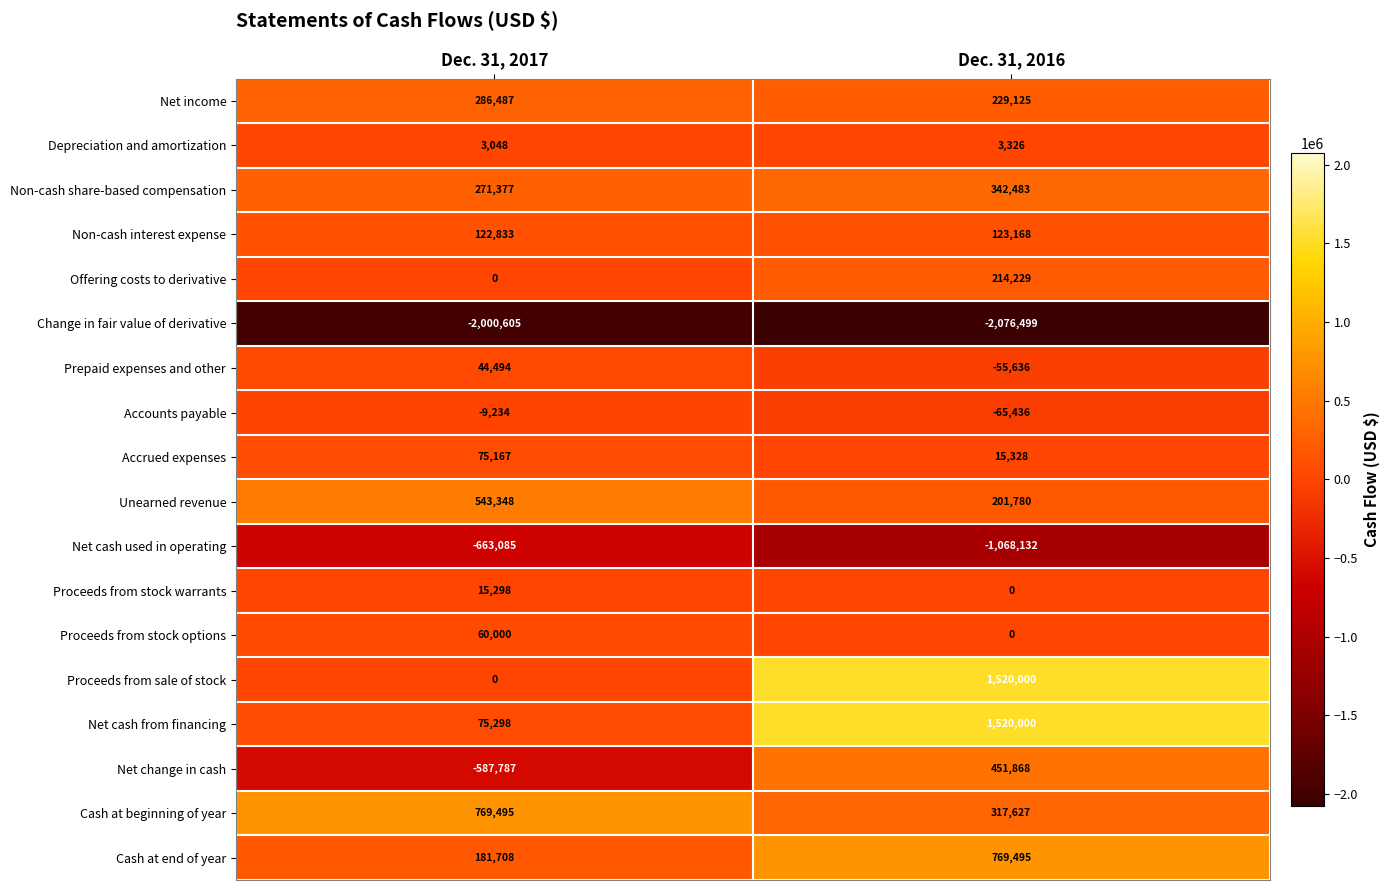

What is the difference between the Net cash from financing values at Dec. 31, 2016 and Dec. 31, 2017?

1444702